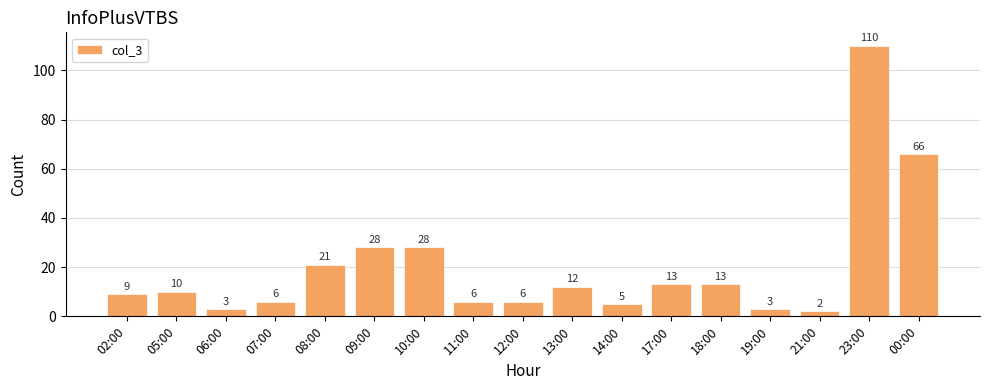

What is the sum of the values at 21:00 and 00:00?

68